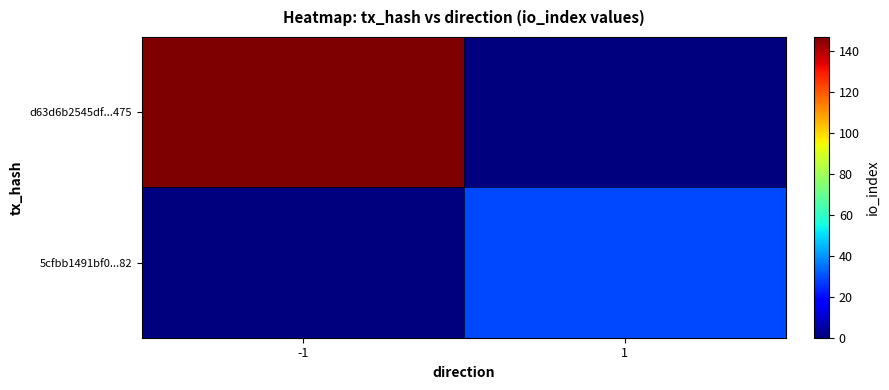

Reading left to right, list all the values displayed in this chart.

d63d6b2545df...475: -1=147	1=0
5cfbb1491bf0...82: -1=0	1=29